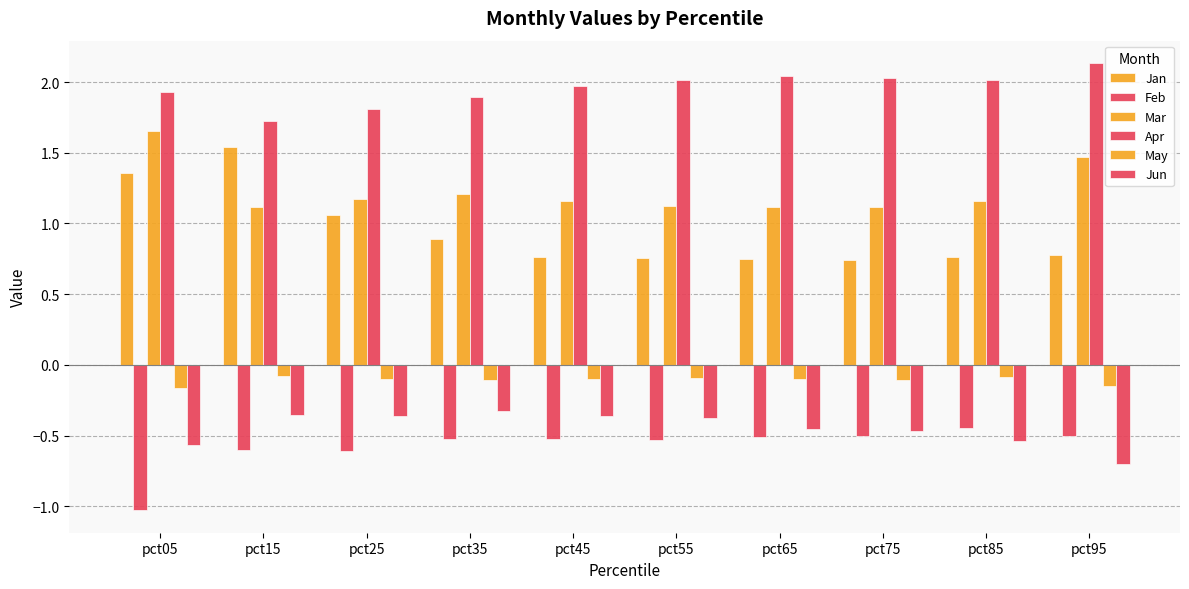

Are the bars grouped side by side (vs. stacked)?

Yes